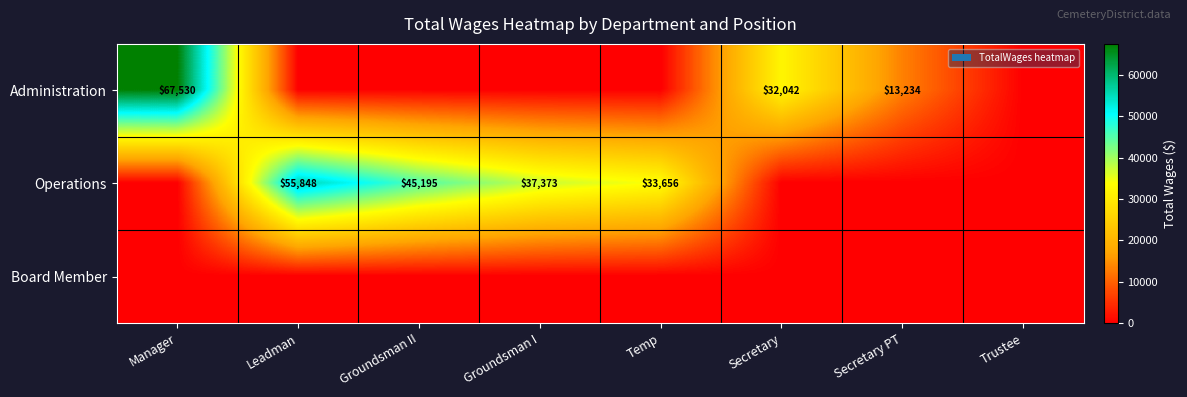

The value of Operations at Groundsman I is 37373. True or false?

True